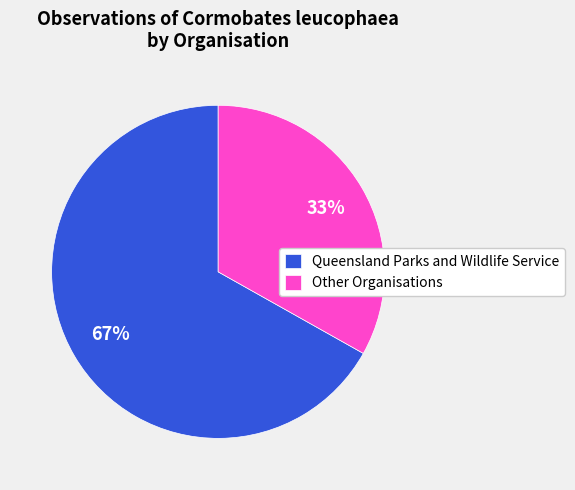

Count the number of slices in the pie.

2